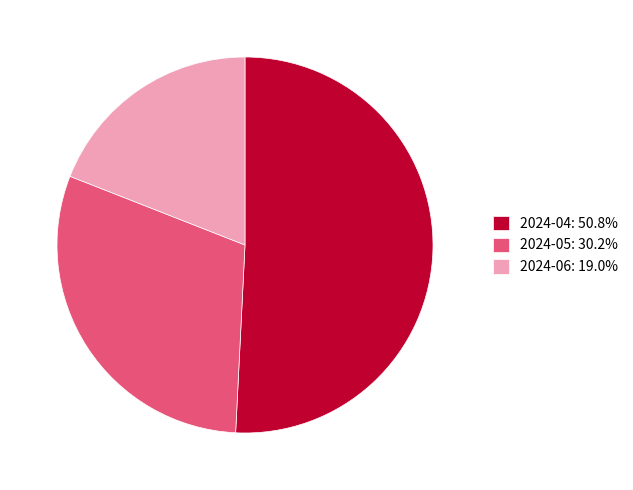

Rank the categories by value from highest to lowest.

2024-04, 2024-05, 2024-06